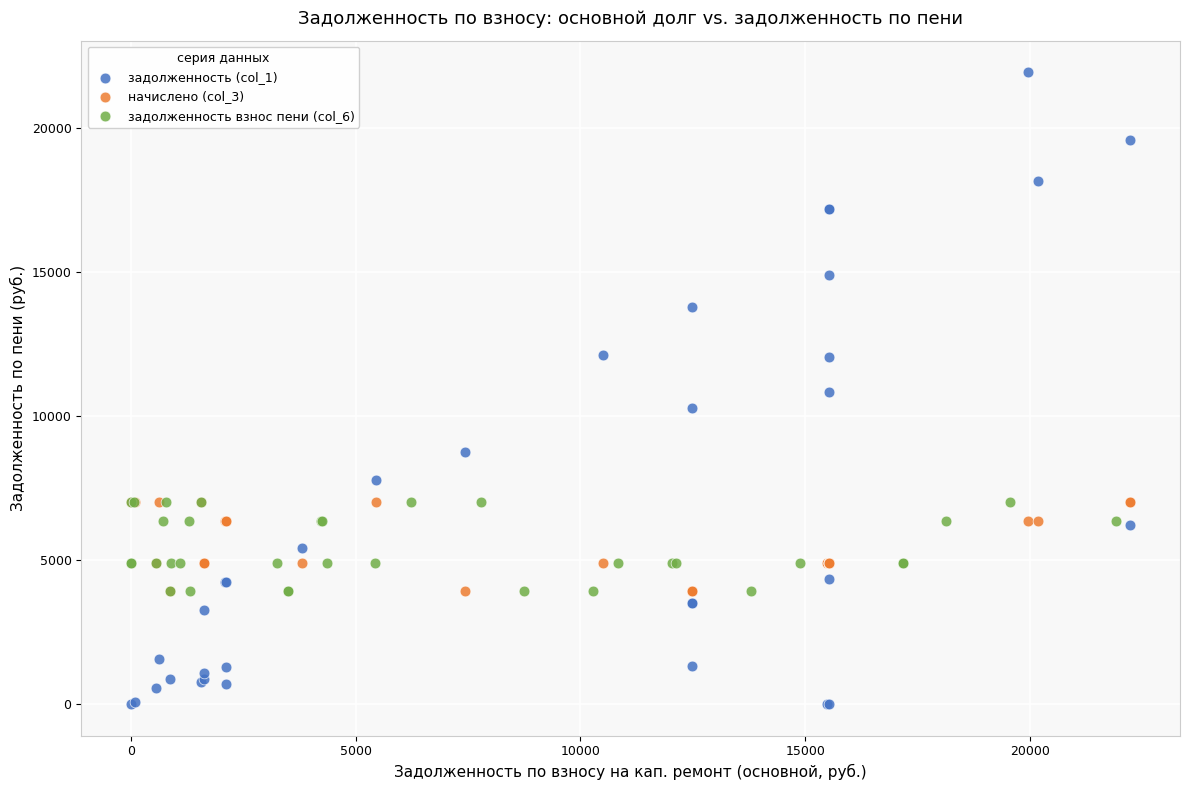

Which series has the widest spread of Y values?

задолженность (col_1)